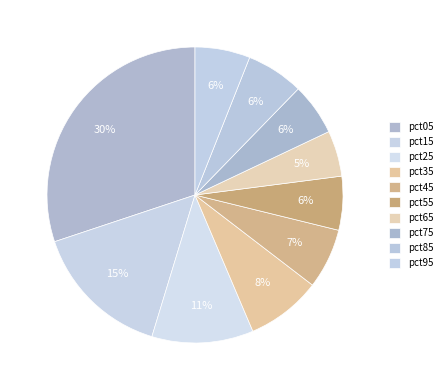

Does pct25 represent more than half of the total?

No